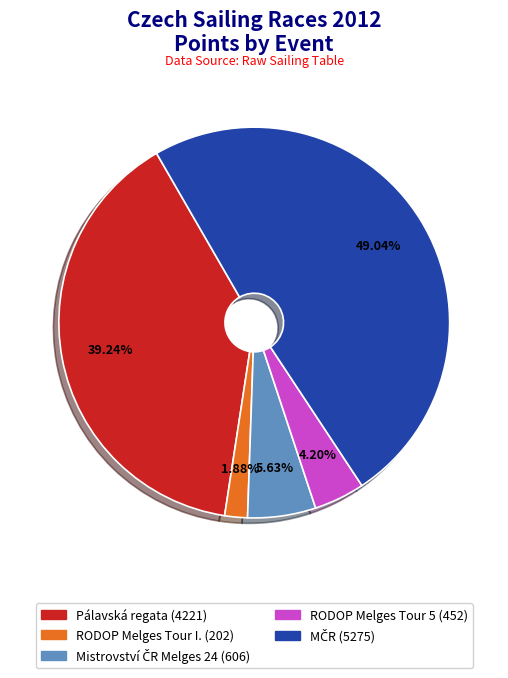

Is there a majority slice in this chart?

No